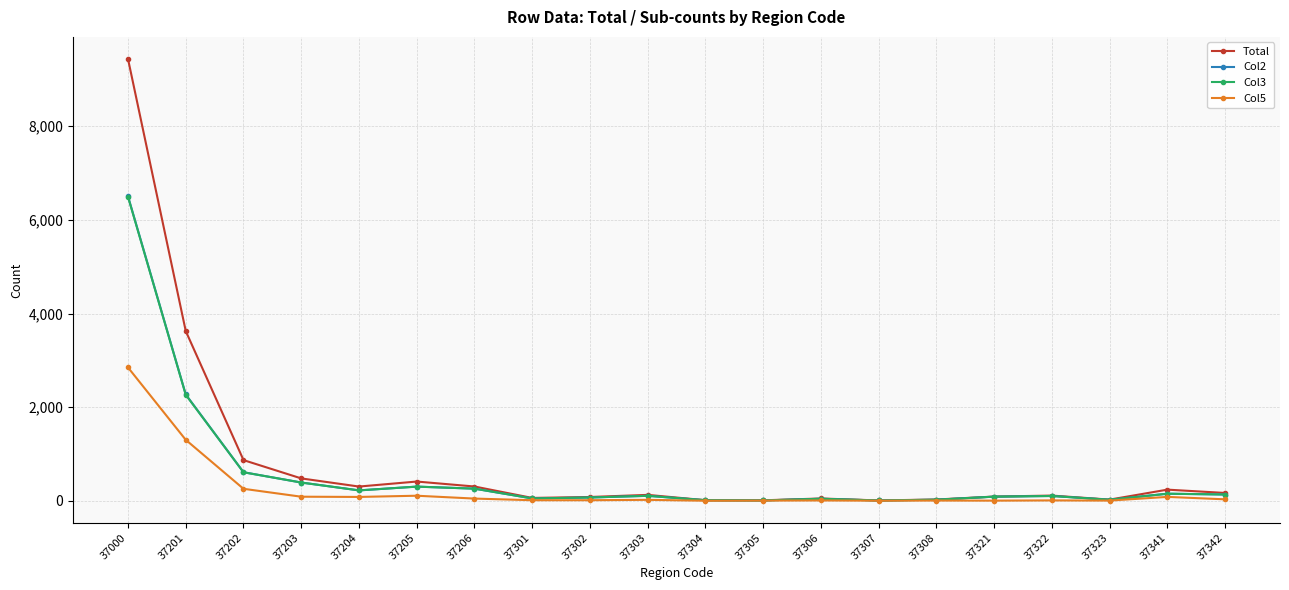

At which category is the sum across all series the highest?

37000